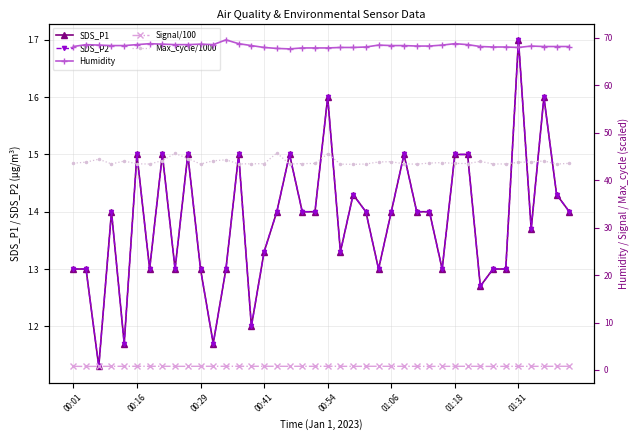

Count the number of data series in this chart.

5